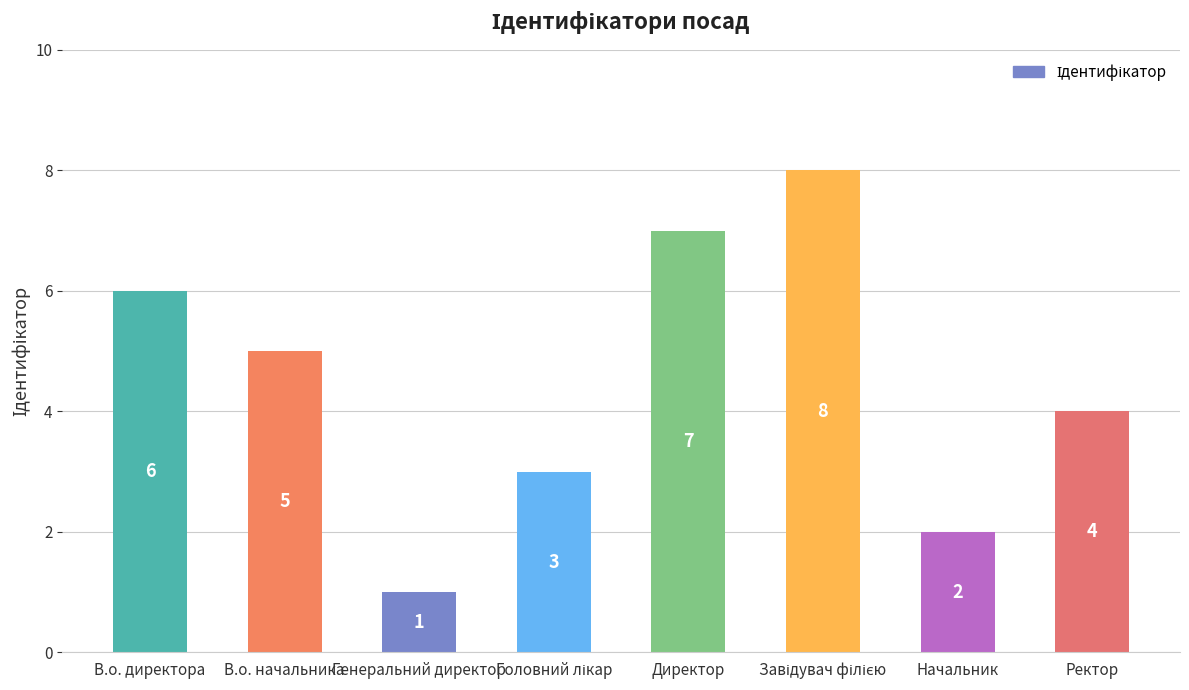

What is the greatest value displayed?

8